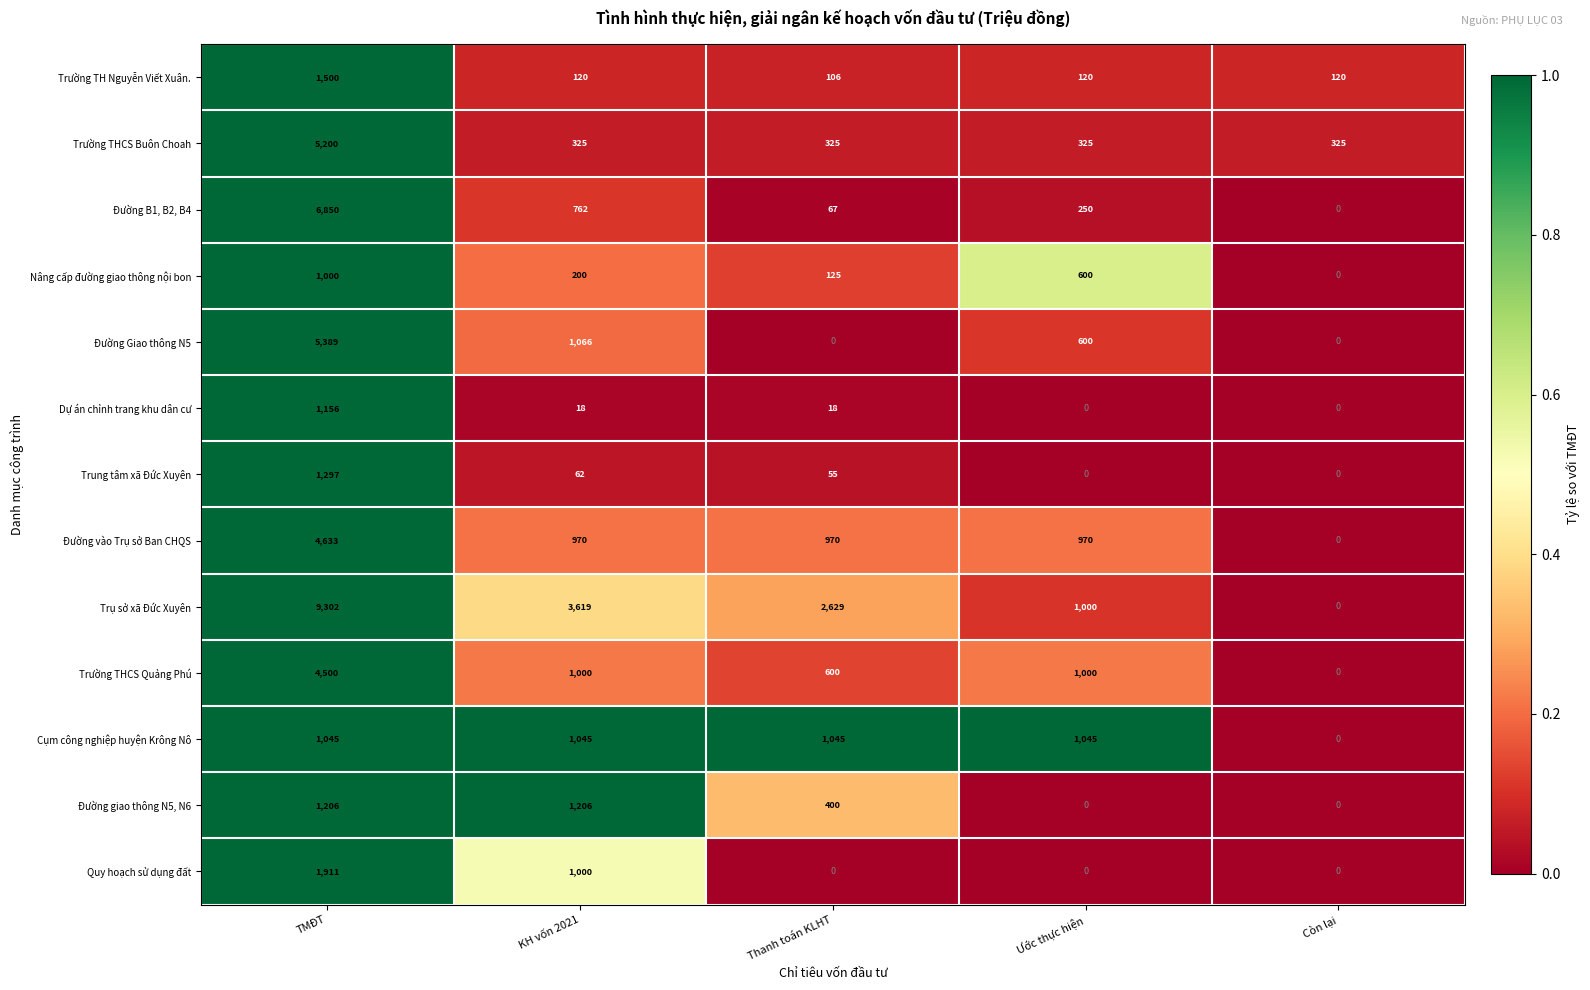

Rank the categories by Nâng cấp đường giao thông nội bon value from lowest to highest.

Còn lại, Thanh toán KLHT, KH vốn 2021, Ước thực hiện, TMĐT